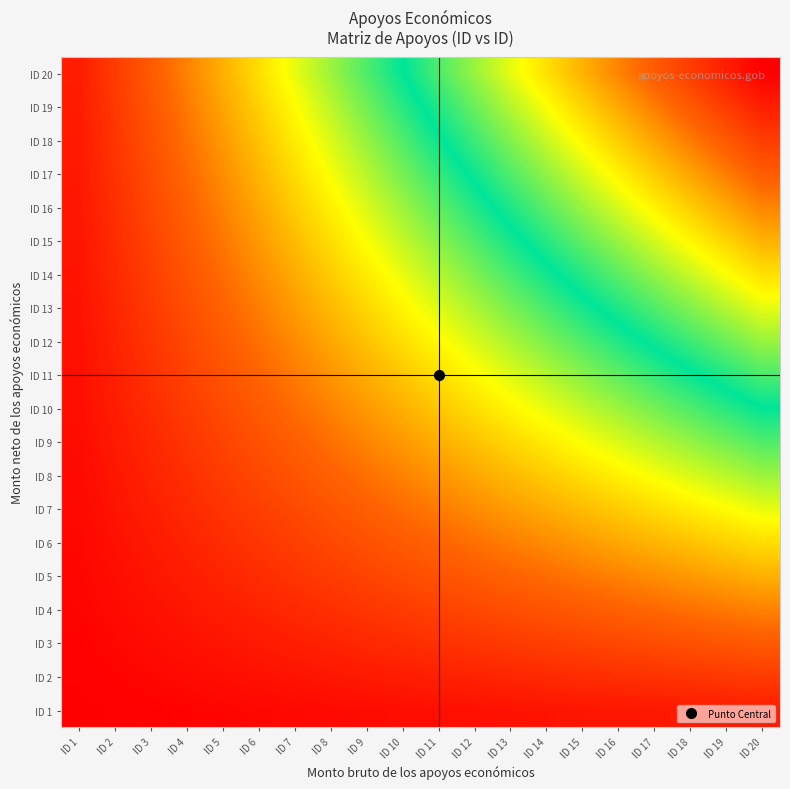

Which label corresponds to the smallest value in the chart?

ID 1